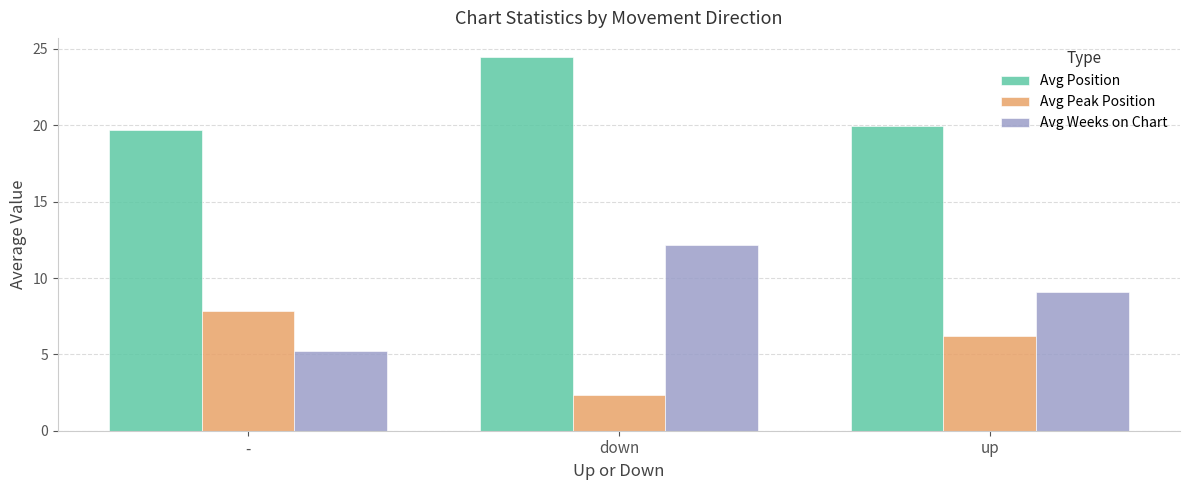

List the labels in order of Avg Peak Position value, largest first.

-, up, down